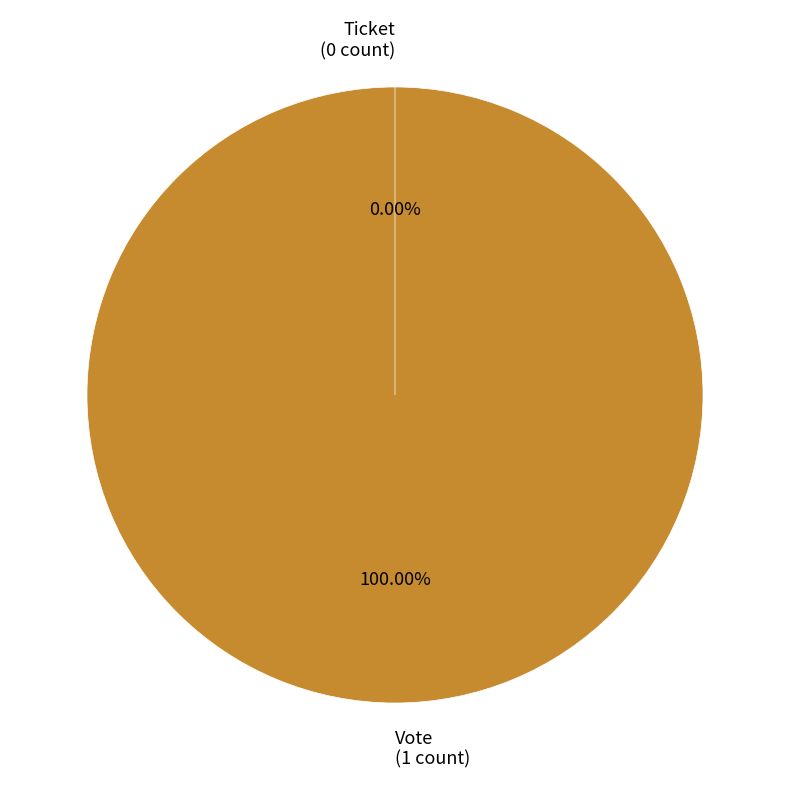

What is the largest slice in the pie chart?

Vote